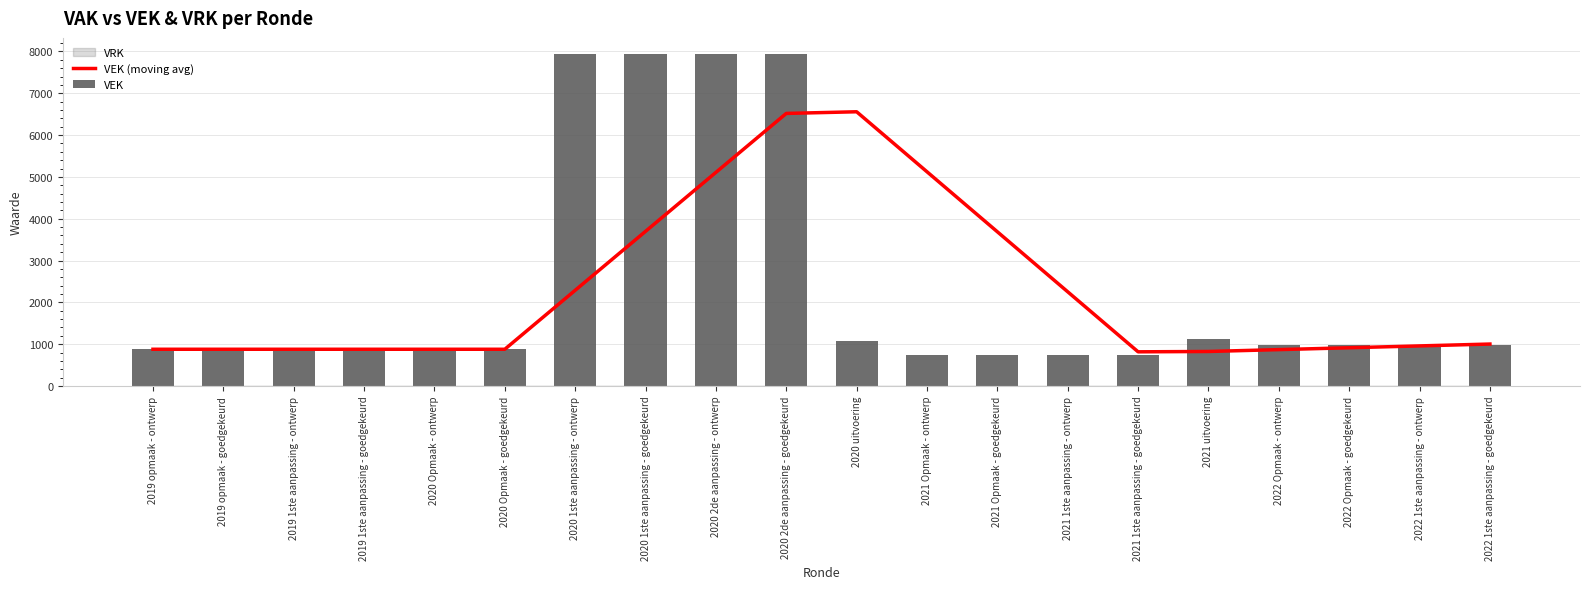

Is it true that VEK equals 7928.0 at 2020 1ste aanpassing - goedgekeurd?

True